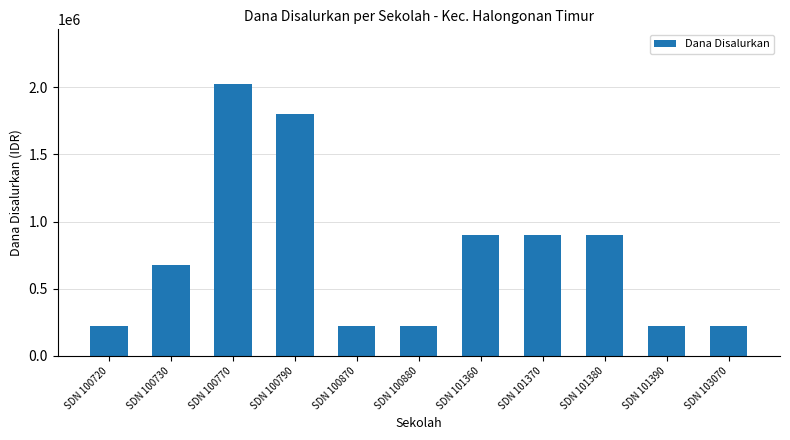

True or false: the data shows 360518 at SDN 100720.

False